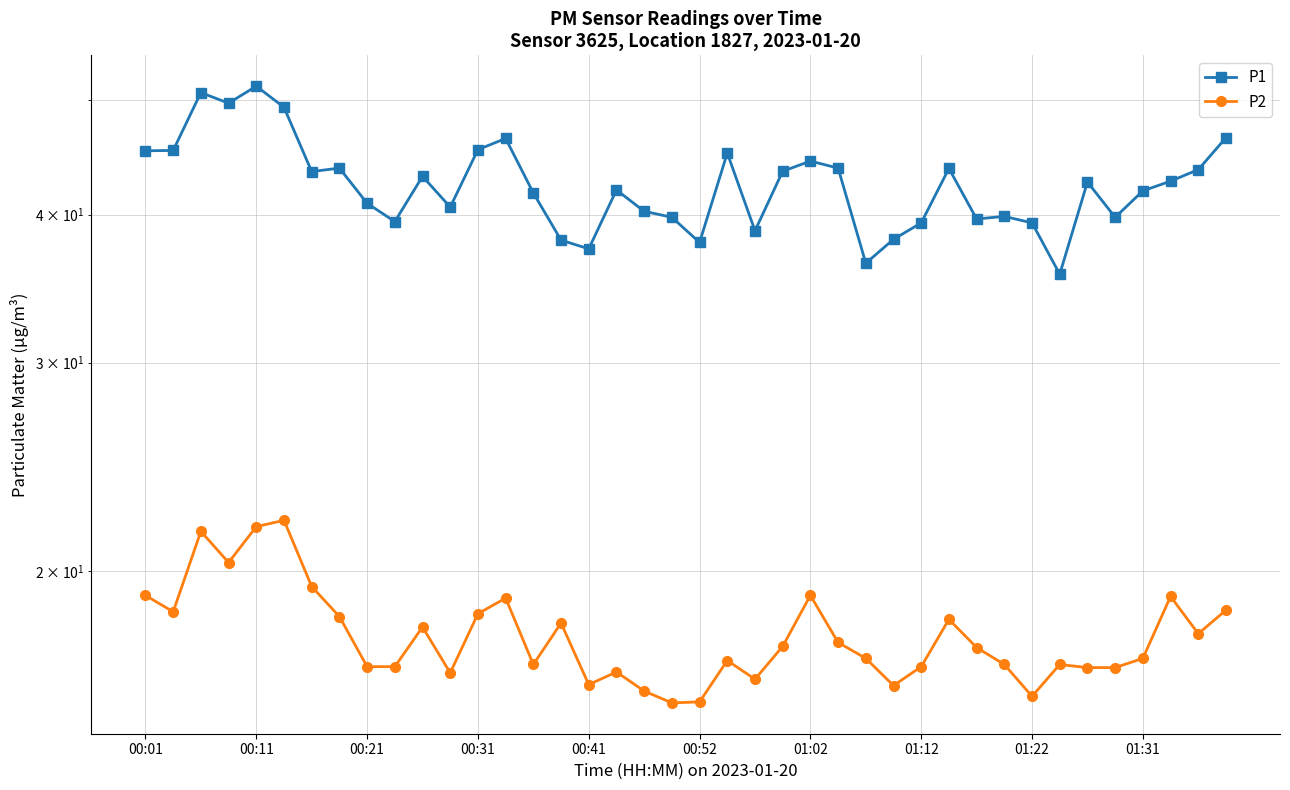

What are all the series names shown in the legend?

P1, P2